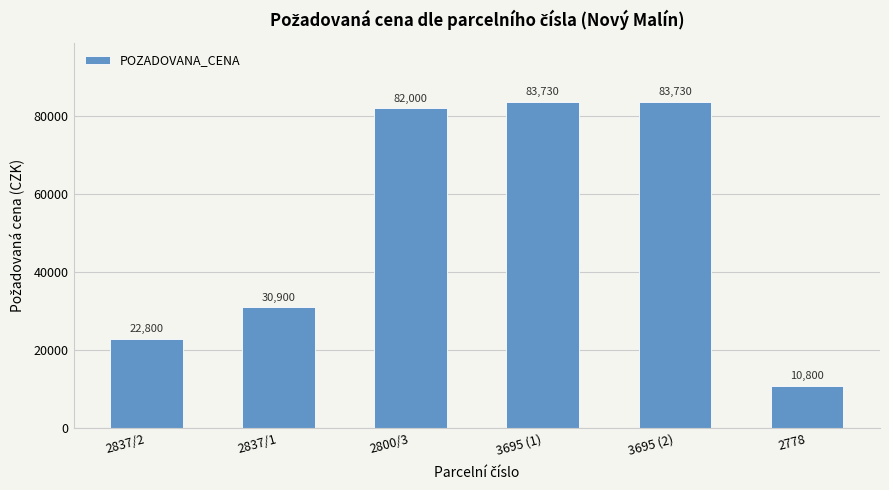

What is the sum of all values?

313960